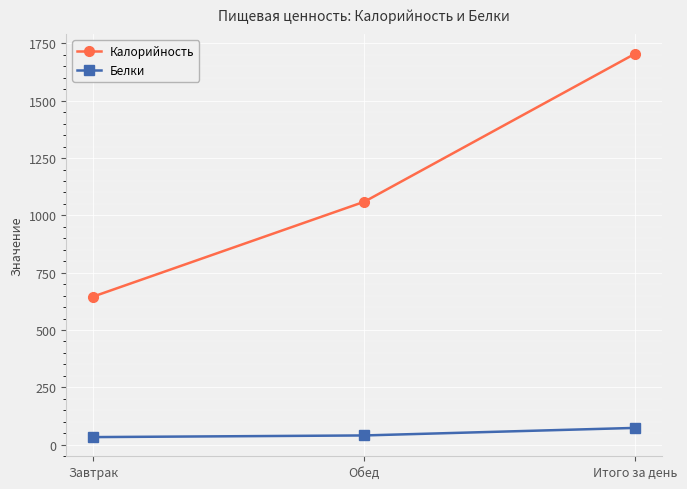

Which series has the largest range (max minus min)?

Калорийность